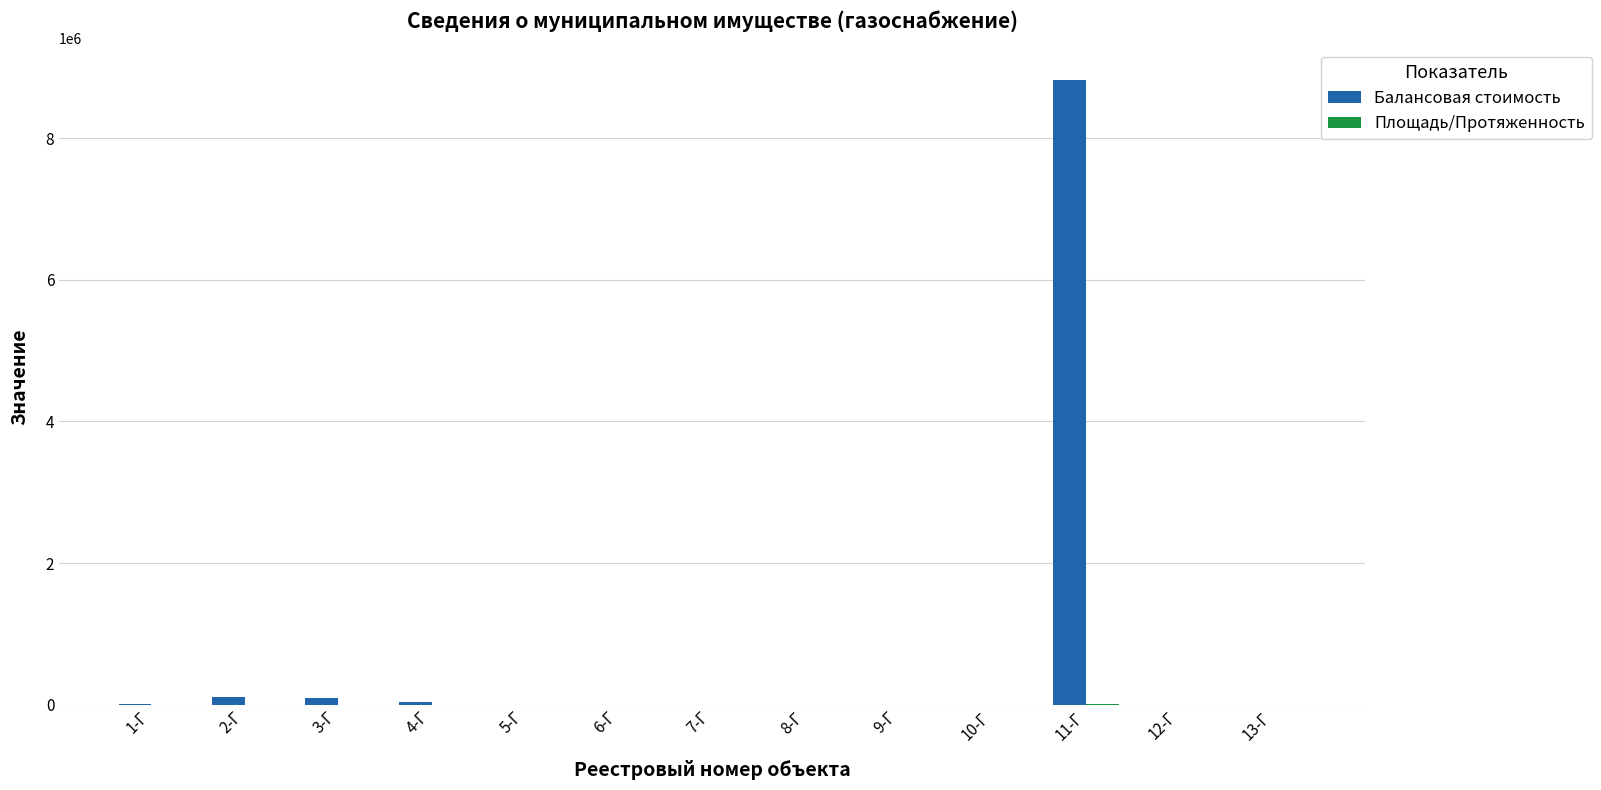

How many groups of bars are there?

13